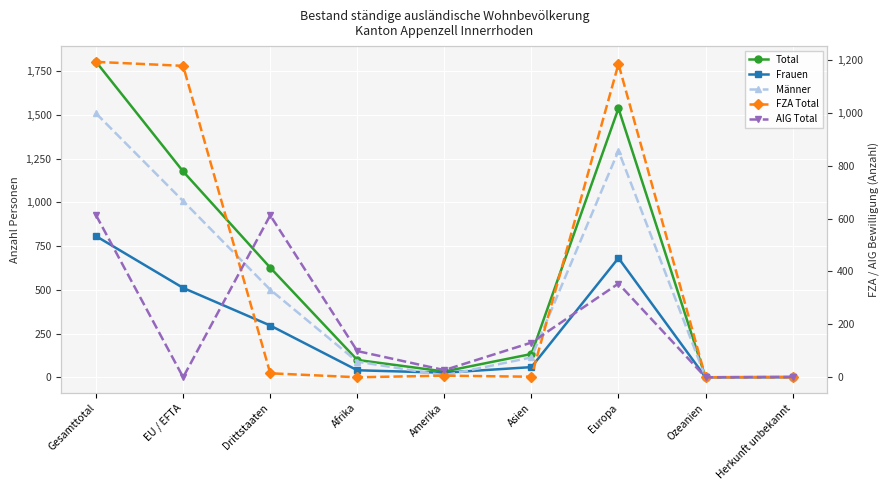

Where does the FZA Total series first go above 6?

Gesamttotal